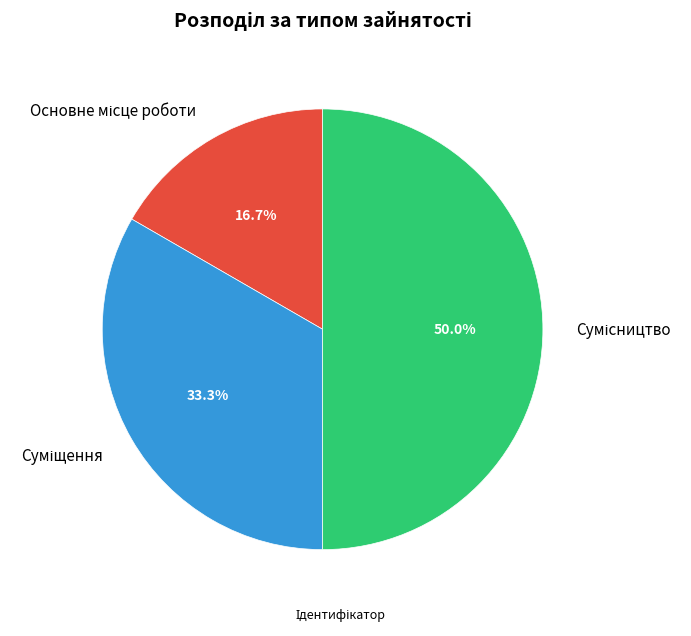

How many segments does this pie chart have?

3